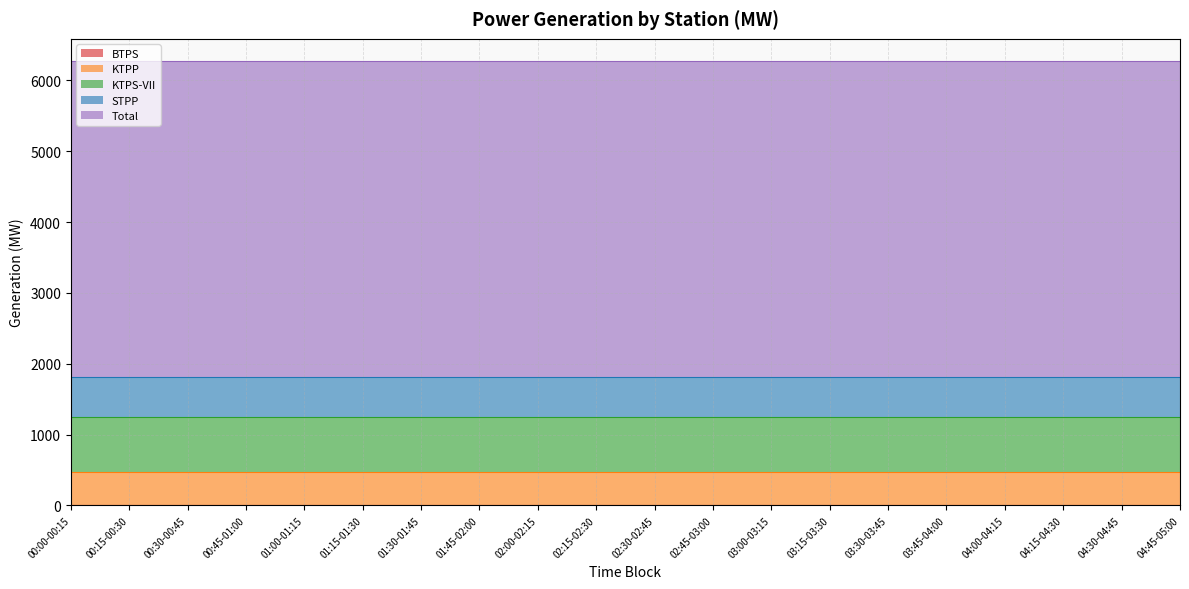

Reading left to right, what are all the values shown in this chart?

BTPS: 00:00-00:15=0.0	00:15-00:30=0.0	00:30-00:45=0.0	00:45-01:00=0.0	01:00-01:15=0.0	01:15-01:30=0.0	01:30-01:45=0.0	01:45-02:00=0.0	02:00-02:15=0.0	02:15-02:30=0.0	02:30-02:45=0.0	02:45-03:00=0.0	03:00-03:15=0.0	03:15-03:30=0.0	03:30-03:45=0.0	03:45-04:00=0.0	04:00-04:15=0.0	04:15-04:30=0.0	04:30-04:45=0.0	04:45-05:00=0.0
KTPP: 00:00-00:15=475.0	00:15-00:30=475.0	00:30-00:45=475.0	00:45-01:00=475.0	01:00-01:15=475.0	01:15-01:30=475.0	01:30-01:45=475.0	01:45-02:00=475.0	02:00-02:15=475.0	02:15-02:30=475.0	02:30-02:45=475.0	02:45-03:00=475.0	03:00-03:15=475.0	03:15-03:30=475.0	03:30-03:45=475.0	03:45-04:00=475.0	04:00-04:15=475.0	04:15-04:30=475.0	04:30-04:45=475.0	04:45-05:00=475.0
KTPS-VII: 00:00-00:15=768.0	00:15-00:30=768.0	00:30-00:45=768.0	00:45-01:00=768.0	01:00-01:15=768.0	01:15-01:30=768.0	01:30-01:45=768.0	01:45-02:00=768.0	02:00-02:15=768.0	02:15-02:30=768.0	02:30-02:45=768.0	02:45-03:00=768.0	03:00-03:15=768.0	03:15-03:30=768.0	03:30-03:45=768.0	03:45-04:00=768.0	04:00-04:15=768.0	04:15-04:30=768.0	04:30-04:45=768.0	04:45-05:00=768.0
STPP: 00:00-00:15=565.5	00:15-00:30=565.5	00:30-00:45=565.5	00:45-01:00=565.5	01:00-01:15=565.5	01:15-01:30=565.5	01:30-01:45=565.5	01:45-02:00=565.5	02:00-02:15=565.5	02:15-02:30=565.5	02:30-02:45=565.5	02:45-03:00=565.5	03:00-03:15=565.5	03:15-03:30=565.5	03:30-03:45=565.5	03:45-04:00=565.5	04:00-04:15=565.5	04:15-04:30=565.5	04:30-04:45=565.5	04:45-05:00=565.5
Total: 00:00-00:15=4465.0	00:15-00:30=4465.0	00:30-00:45=4465.0	00:45-01:00=4465.0	01:00-01:15=4465.0	01:15-01:30=4465.0	01:30-01:45=4465.0	01:45-02:00=4465.0	02:00-02:15=4465.0	02:15-02:30=4465.0	02:30-02:45=4465.0	02:45-03:00=4465.0	03:00-03:15=4465.0	03:15-03:30=4465.0	03:30-03:45=4465.0	03:45-04:00=4465.0	04:00-04:15=4465.0	04:15-04:30=4465.0	04:30-04:45=4465.0	04:45-05:00=4465.0